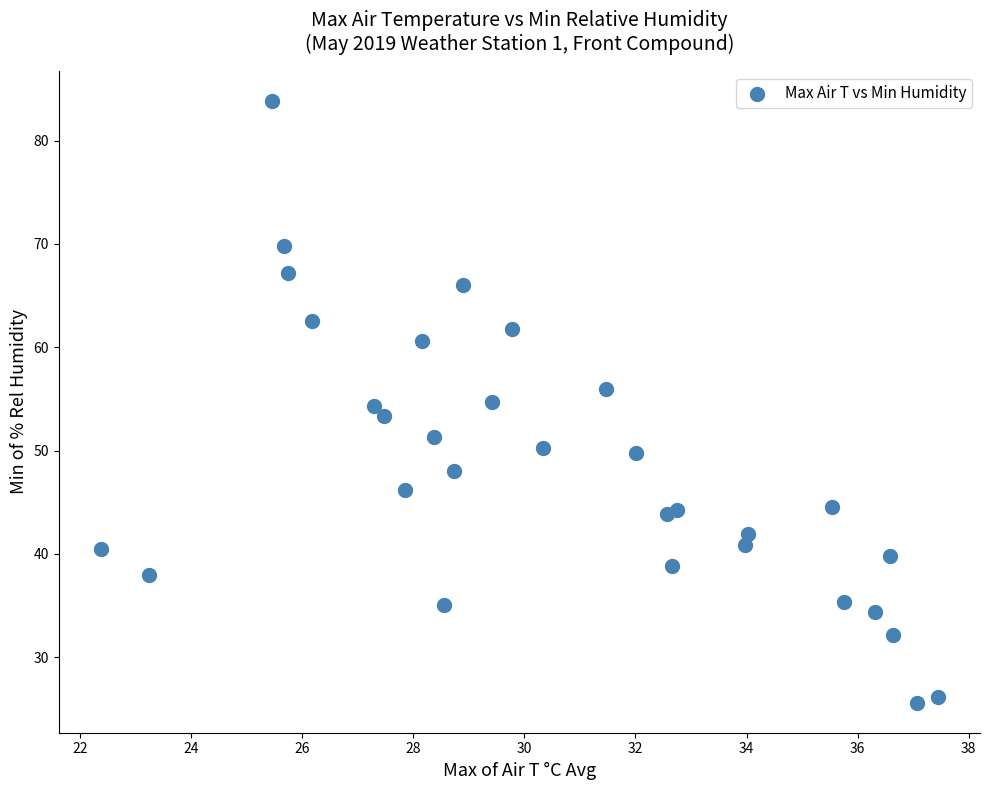

What is the range of Y values (max minus min)?

58.2